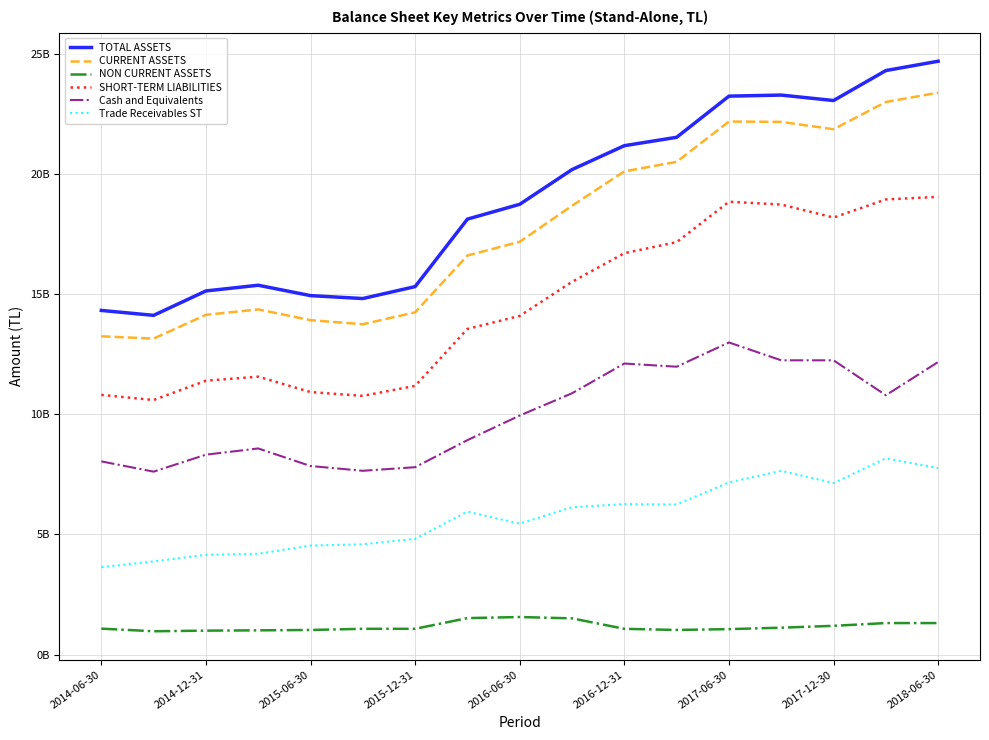

Does the chart have visible grid lines?

Yes